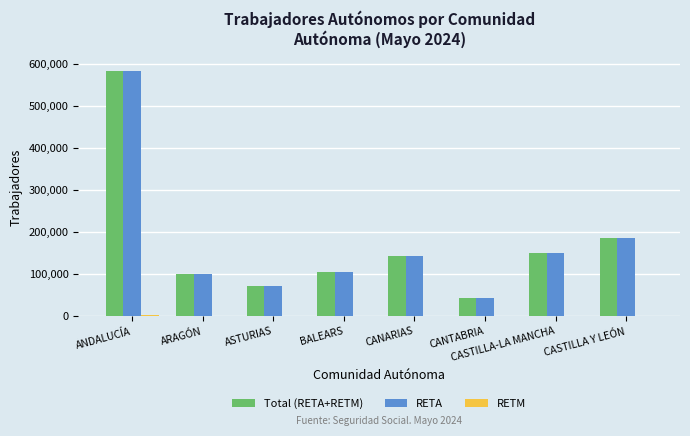

What is the maximum value shown in the chart?

583332